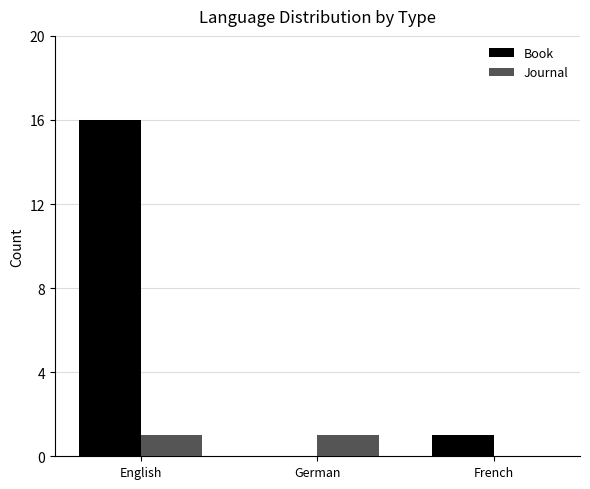

At which label is Book closest to 8?

French